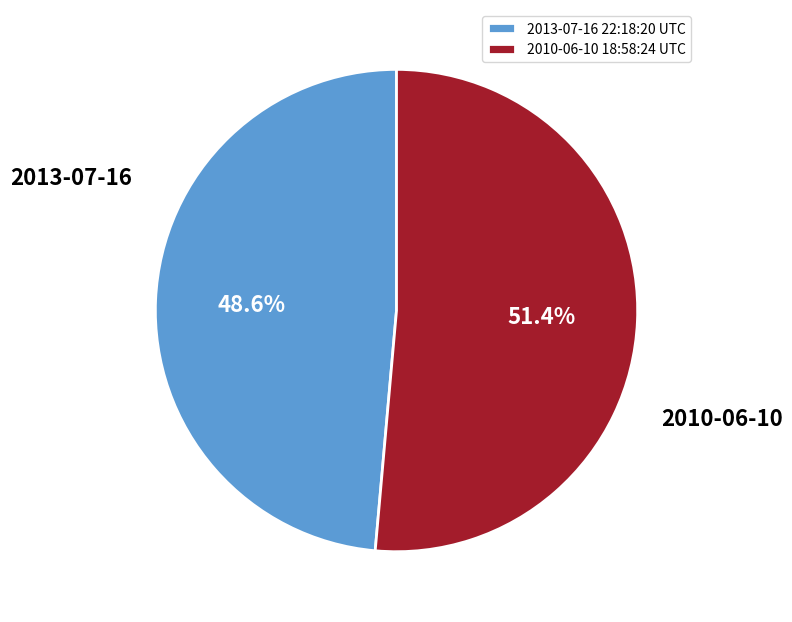

Is there any slice that represents more than half of the pie?

Yes